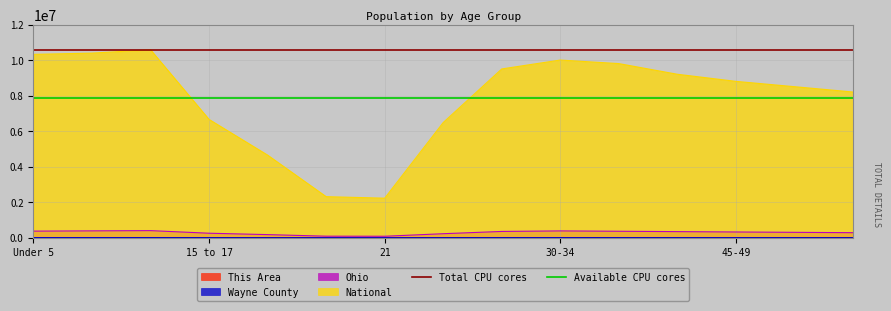

Which has a higher value, Under 5 or 15 to 17?

Under 5